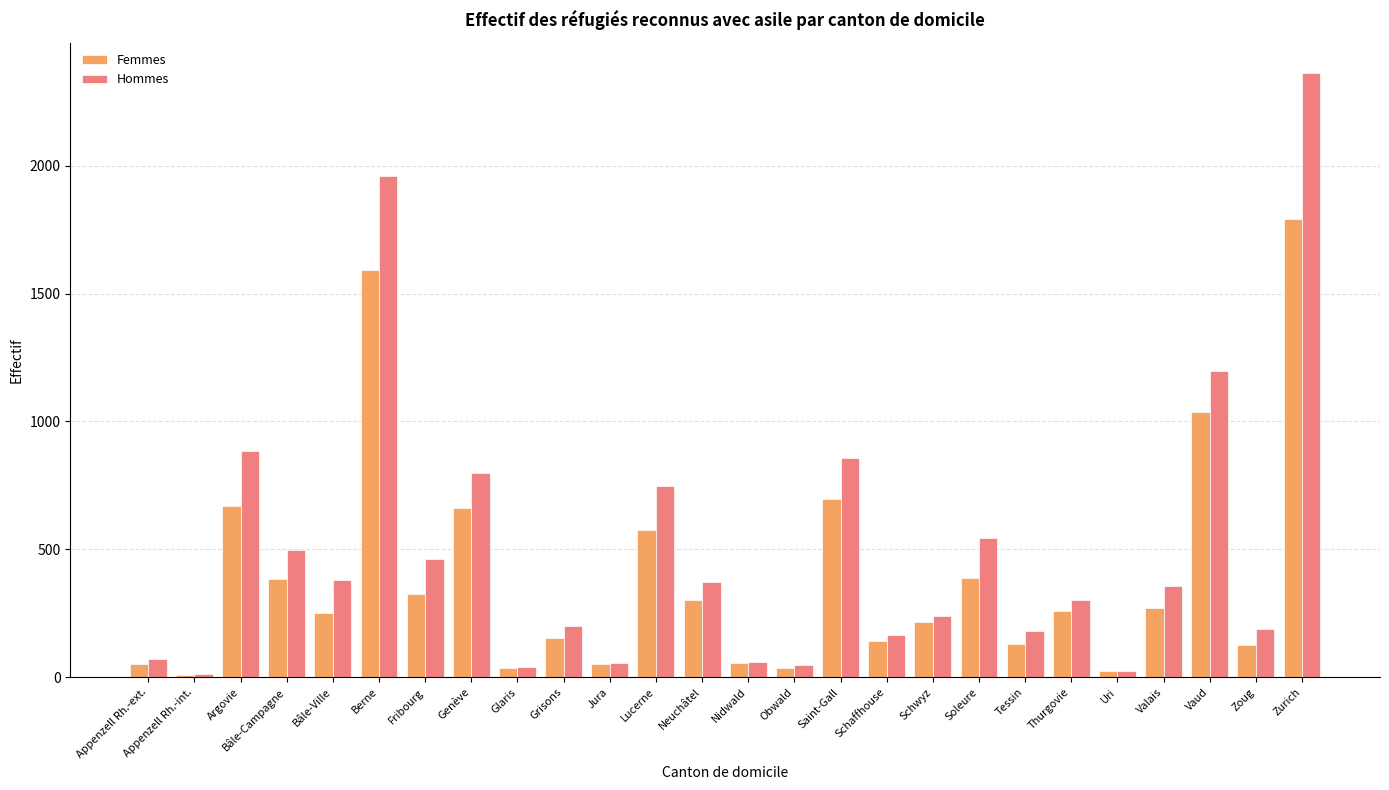

What is the approximate value of Hommes at Fribourg, to the nearest 50?

450